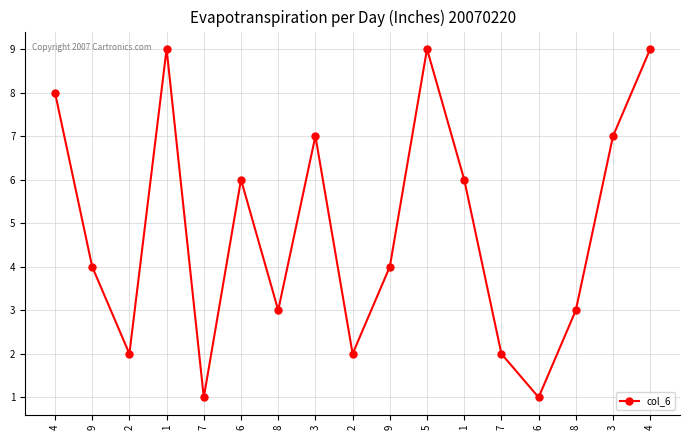

Rank the categories by value from lowest to highest.

7, 6, 2, 2, 7, 8, 8, 9, 9, 6, 1, 3, 3, 4, 1, 5, 4